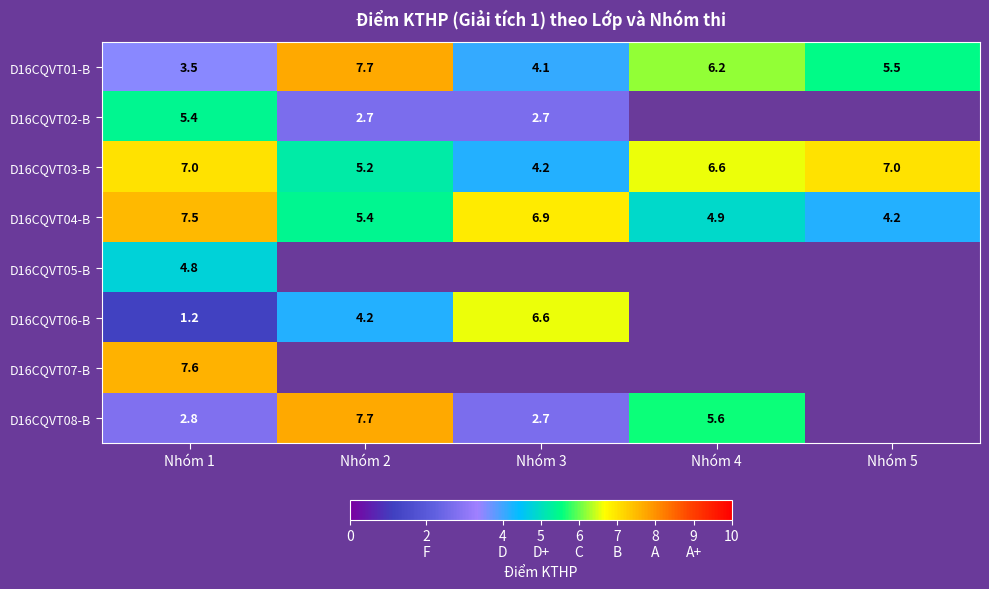

True or false: D16CQVT08-B has a value of 2.8 at Nhóm 1.

True